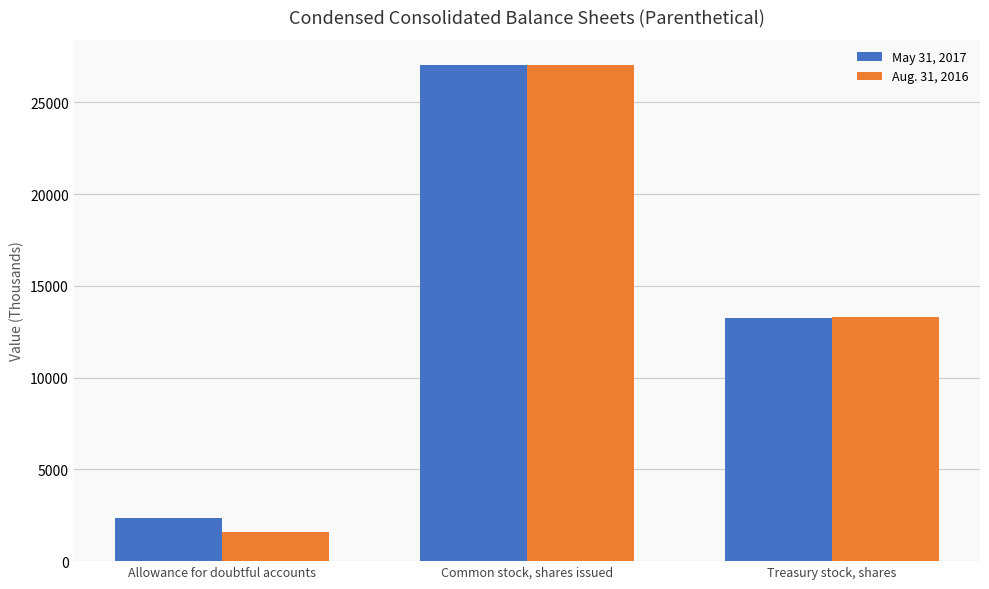

What are all the series names shown in the legend?

May 31, 2017, Aug. 31, 2016